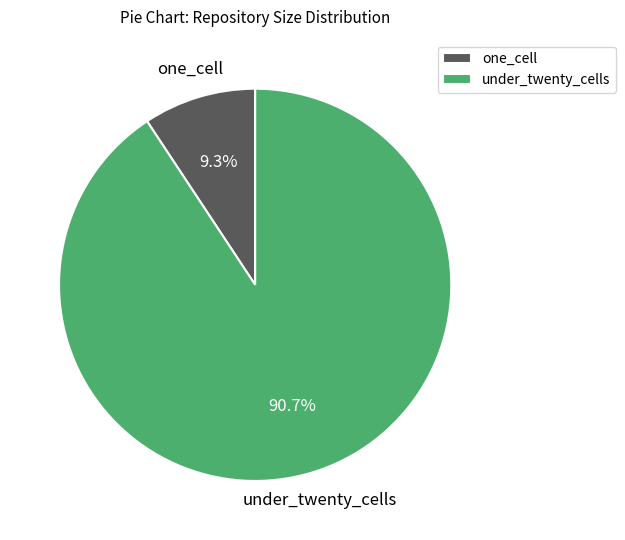

To the nearest percent, what is the difference between the under_twenty_cells and one_cell slice percentages?

81%